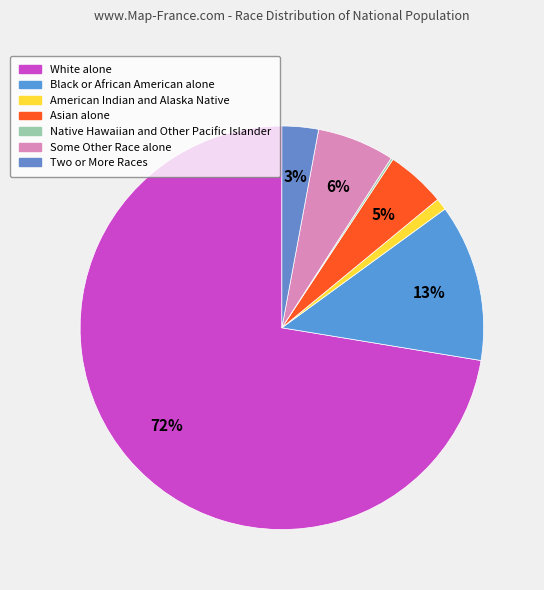

What is the majority slice?

White alone